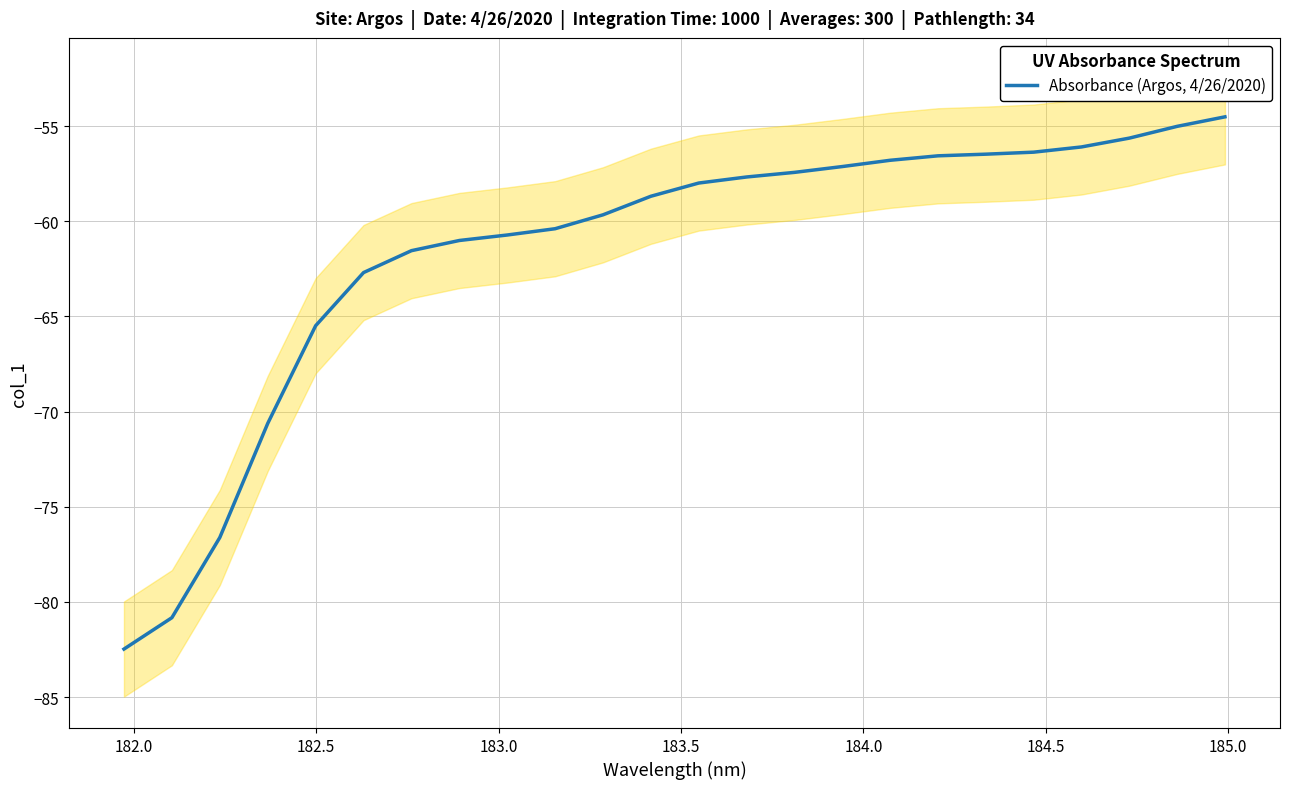

What is the minimum value for Absorbance (Argos, 4/26/2020)?

-82.5